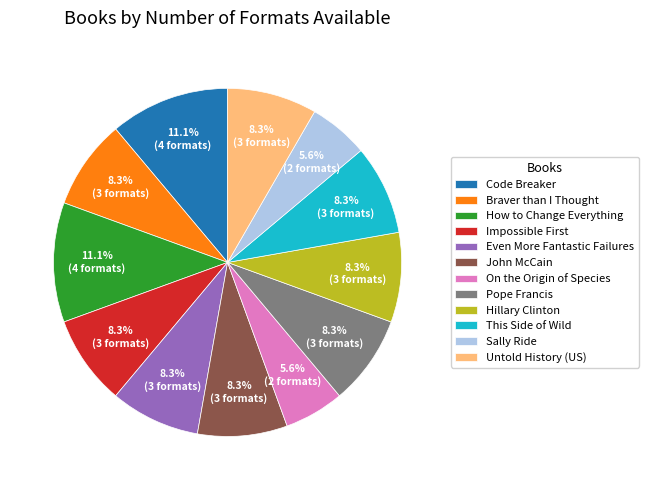

Is the sum of On the Origin of Species and John McCain greater than half?

No